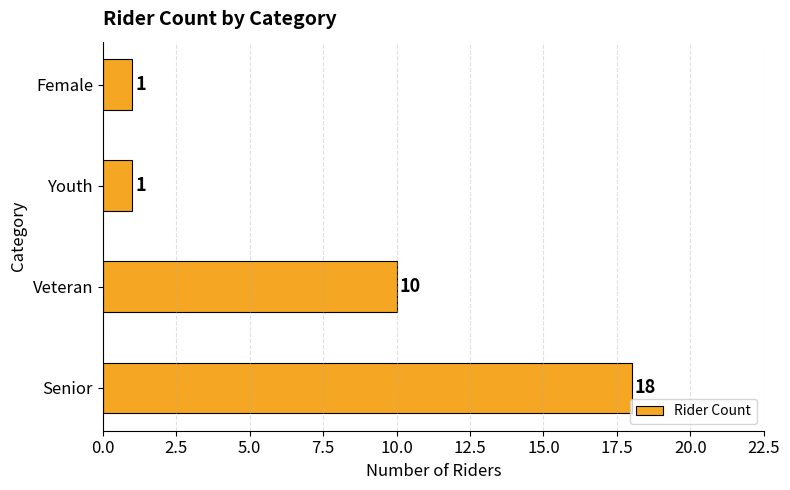

What is the difference between the second highest and second lowest values?

9